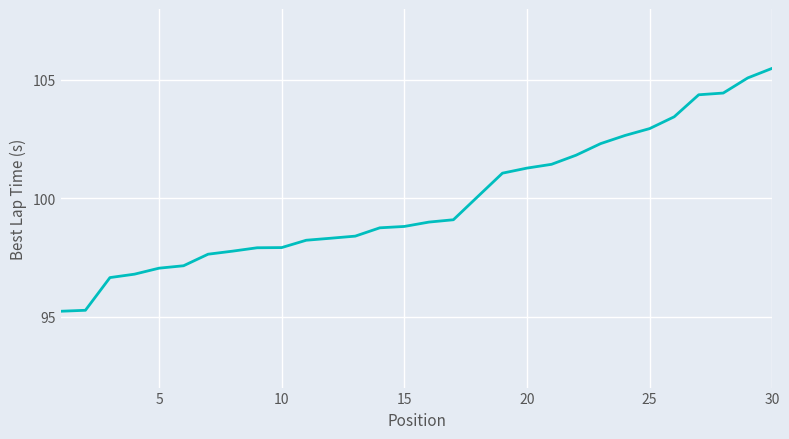

What is the smallest value displayed?

95.2